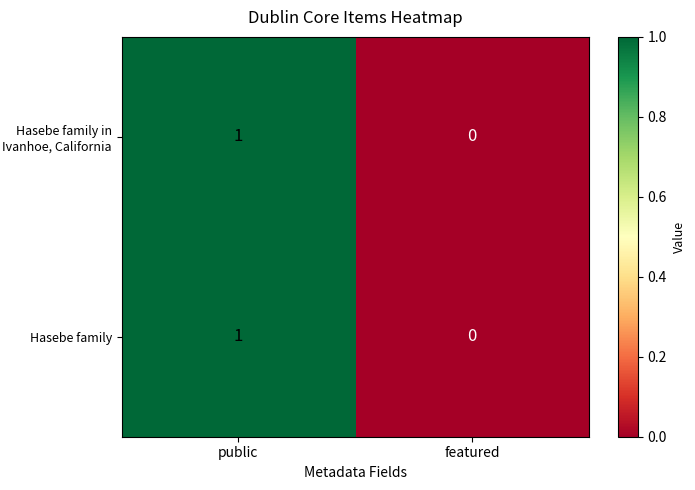

List the labels in order of Hasebe family in Ivanhoe, California value, smallest first.

featured, public